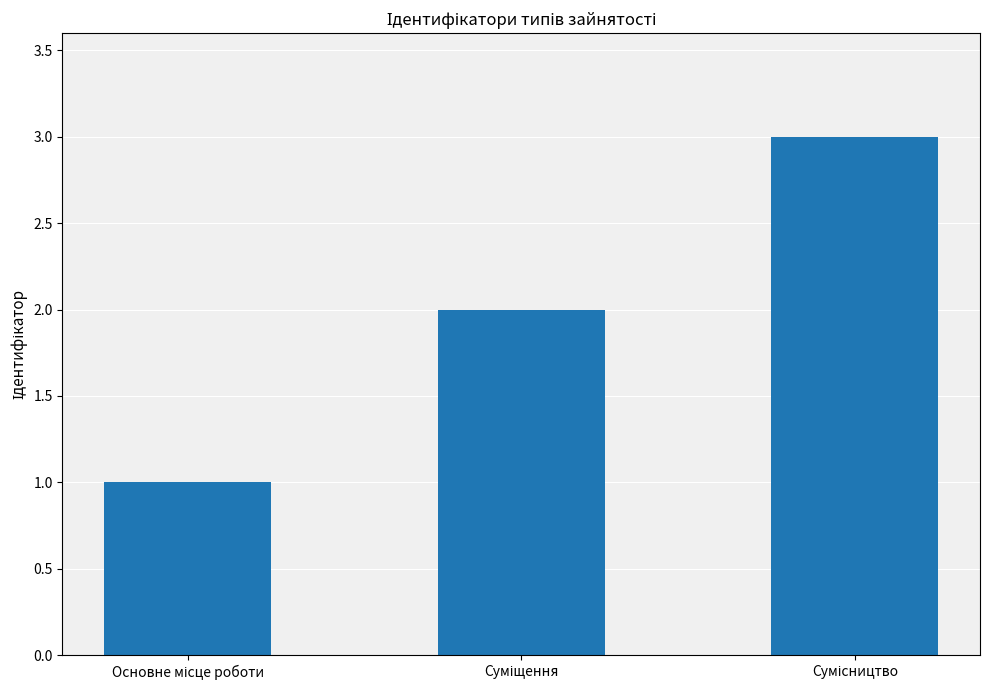

Reading left to right, extract all data points from this chart.

1	2	3